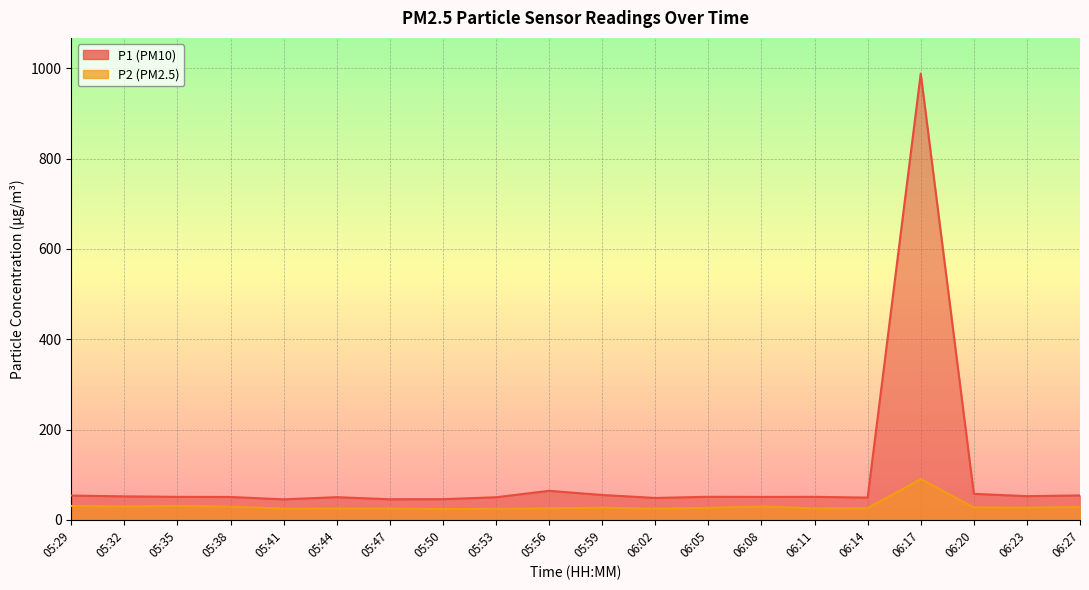

What is the total value across all series at 06:08?

80.7